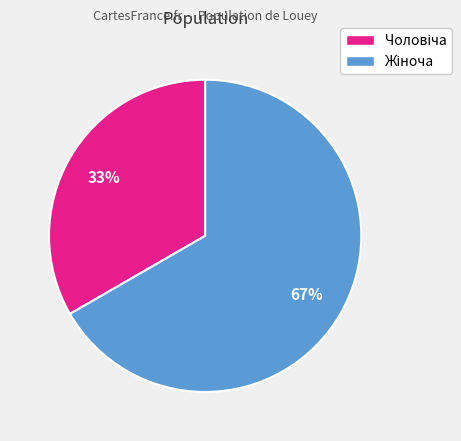

Does any single category account for the majority?

Yes